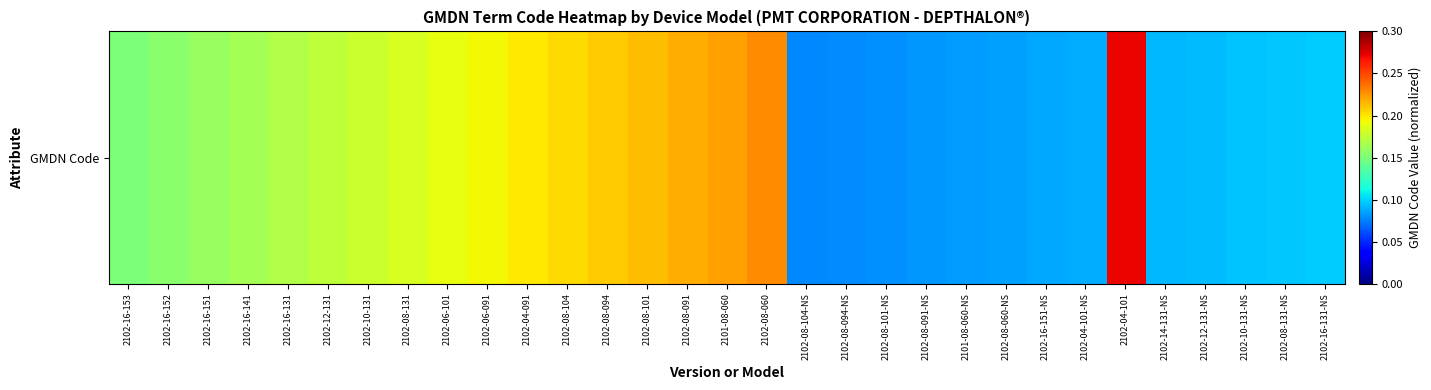

Which label corresponds to the largest value in the chart?

2102-04-101